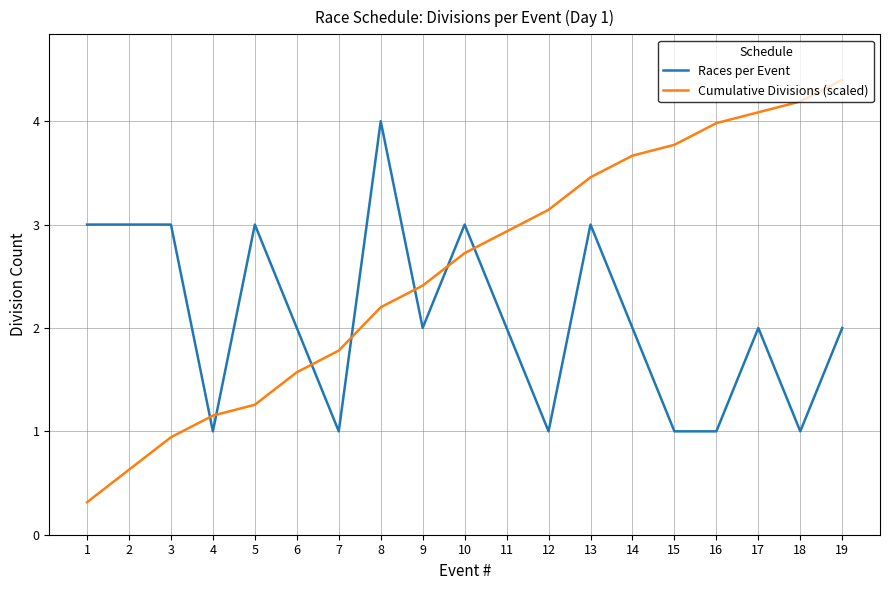

Which series has the widest spread of values?

Cumulative Divisions (scaled)